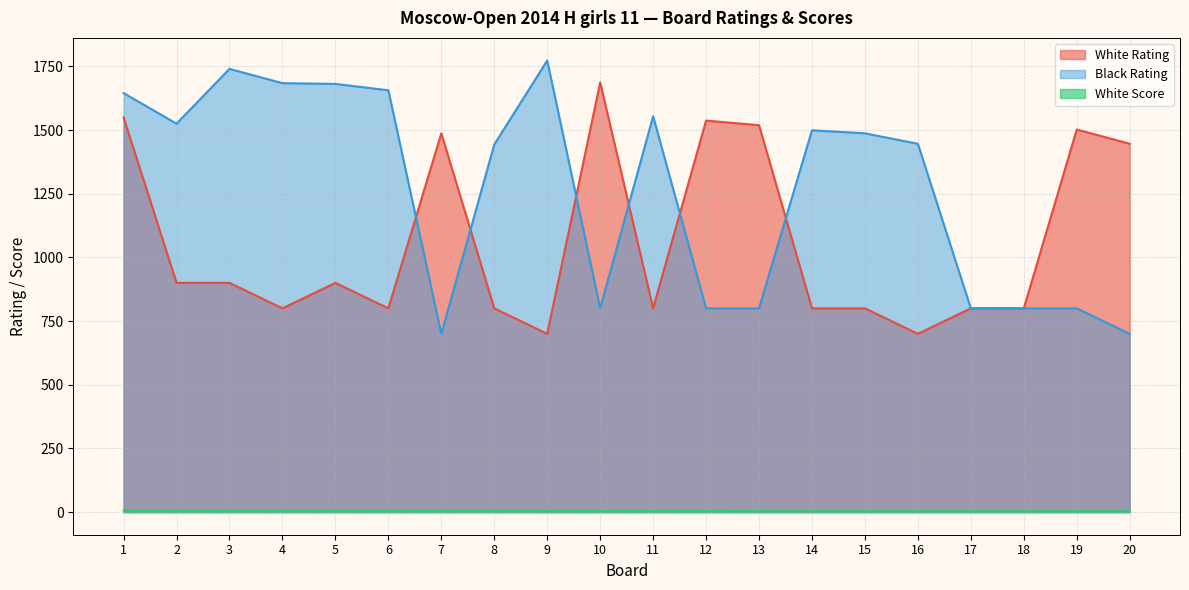

At which label does Black Rating reach its minimum?

7